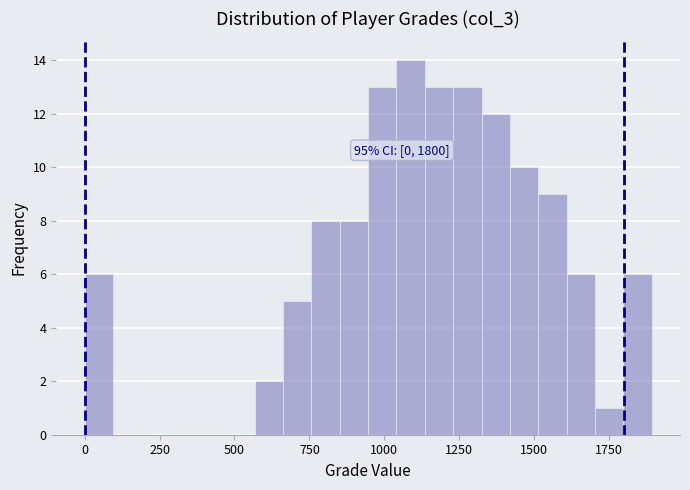

Read against the x-axis, roughly where is the centre of the tallest bar?

1100